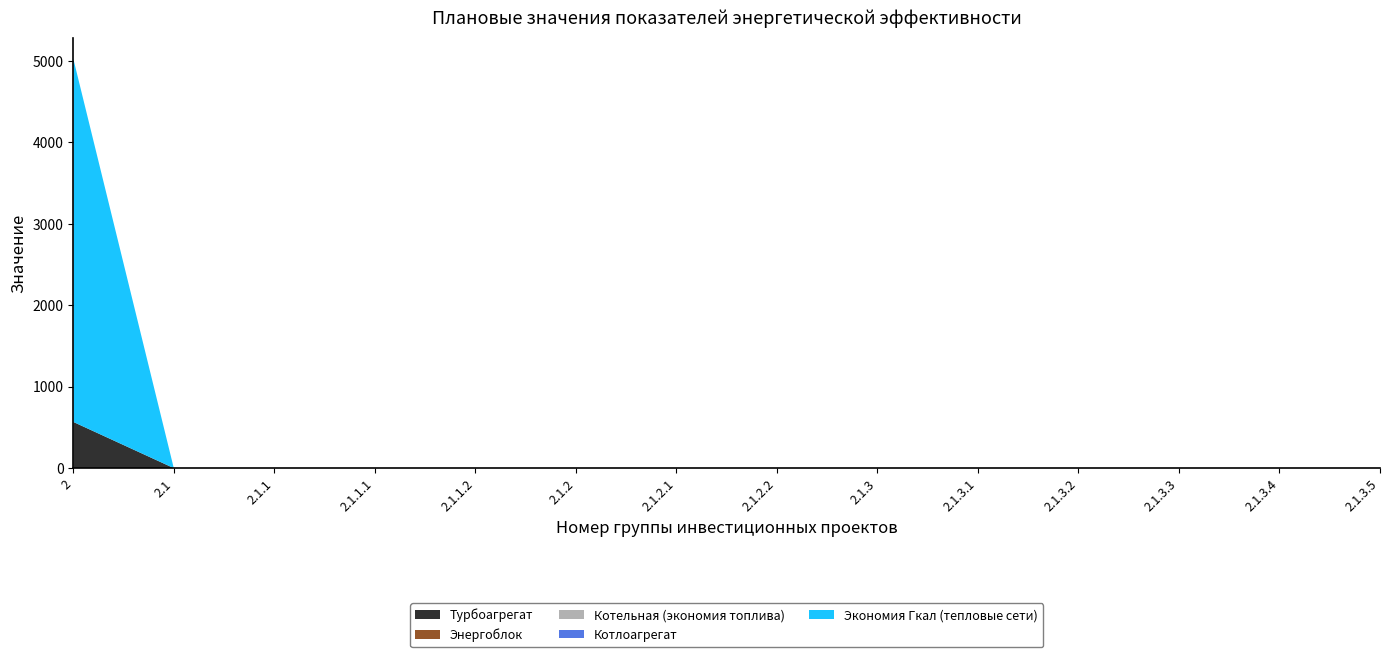

Reading right to left, transcribe all the data shown in this chart.

Турбоагрегат: 2.1.3.5=0	2.1.3.4=0	2.1.3.3=0	2.1.3.2=0	2.1.3.1=0	2.1.3=0	2.1.2.2=0	2.1.2.1=0	2.1.2=0	2.1.1.2=0	2.1.1.1=0	2.1.1=0	2.1=0	2=567
Энергоблок: 2.1.3.5=0	2.1.3.4=0	2.1.3.3=0	2.1.3.2=0	2.1.3.1=0	2.1.3=0	2.1.2.2=0	2.1.2.1=0	2.1.2=0	2.1.1.2=0	2.1.1.1=0	2.1.1=0	2.1=0	2=0
Котельная (экономия топлива): 2.1.3.5=0	2.1.3.4=0	2.1.3.3=0	2.1.3.2=0	2.1.3.1=0	2.1.3=0	2.1.2.2=0	2.1.2.1=0	2.1.2=0	2.1.1.2=0	2.1.1.1=0	2.1.1=0	2.1=0	2=0
Котлоагрегат: 2.1.3.5=0	2.1.3.4=0	2.1.3.3=0	2.1.3.2=0	2.1.3.1=0	2.1.3=0	2.1.2.2=0	2.1.2.1=0	2.1.2=0	2.1.1.2=0	2.1.1.1=0	2.1.1=0	2.1=0	2=0
Экономия Гкал (тепловые сети): 2.1.3.5=0	2.1.3.4=0	2.1.3.3=0	2.1.3.2=0	2.1.3.1=0	2.1.3=0	2.1.2.2=0	2.1.2.1=0	2.1.2=0	2.1.1.2=0	2.1.1.1=0	2.1.1=0	2.1=0	2=4460